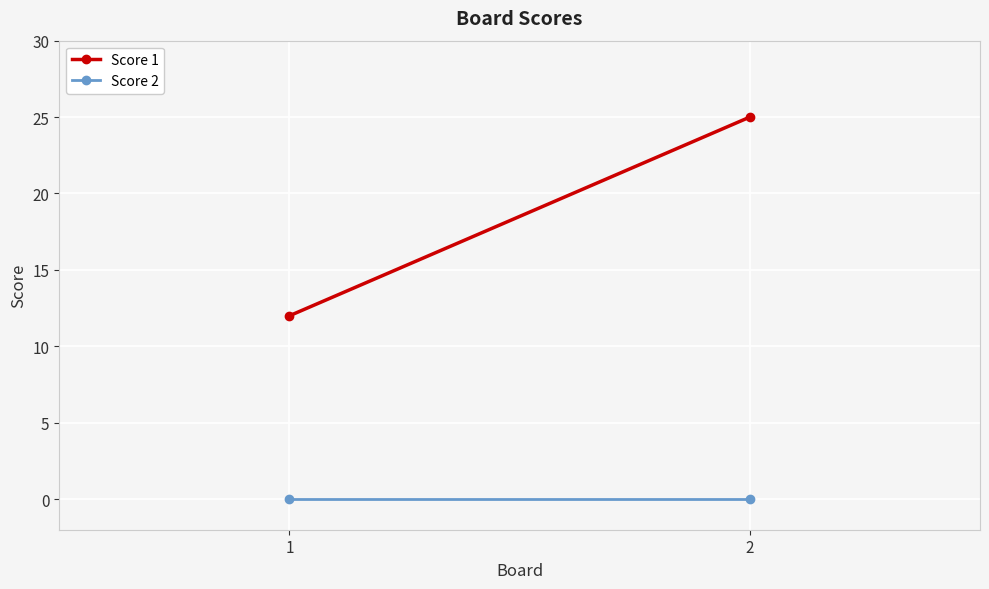

At which category is the sum across all series the highest?

2